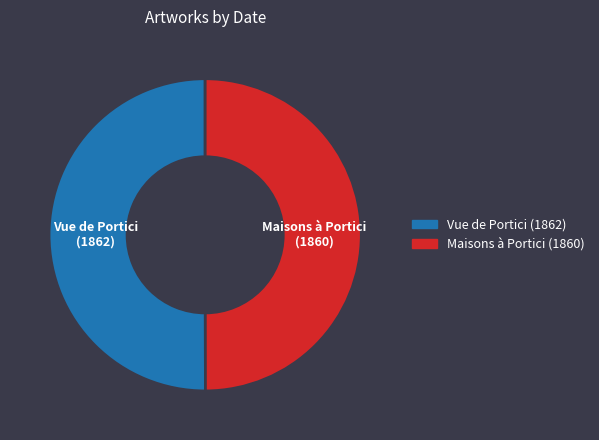

Do Vue de Portici (1862) and Maisons à Portici (1860) together represent more than half of the pie?

Yes